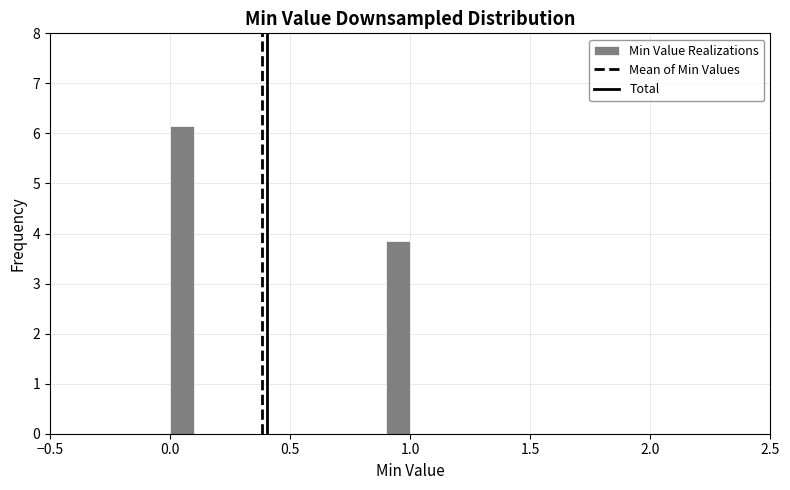

Around what value on the x-axis is the tallest bar? Give the approximate position of its centre, as read against the axis.

0.05